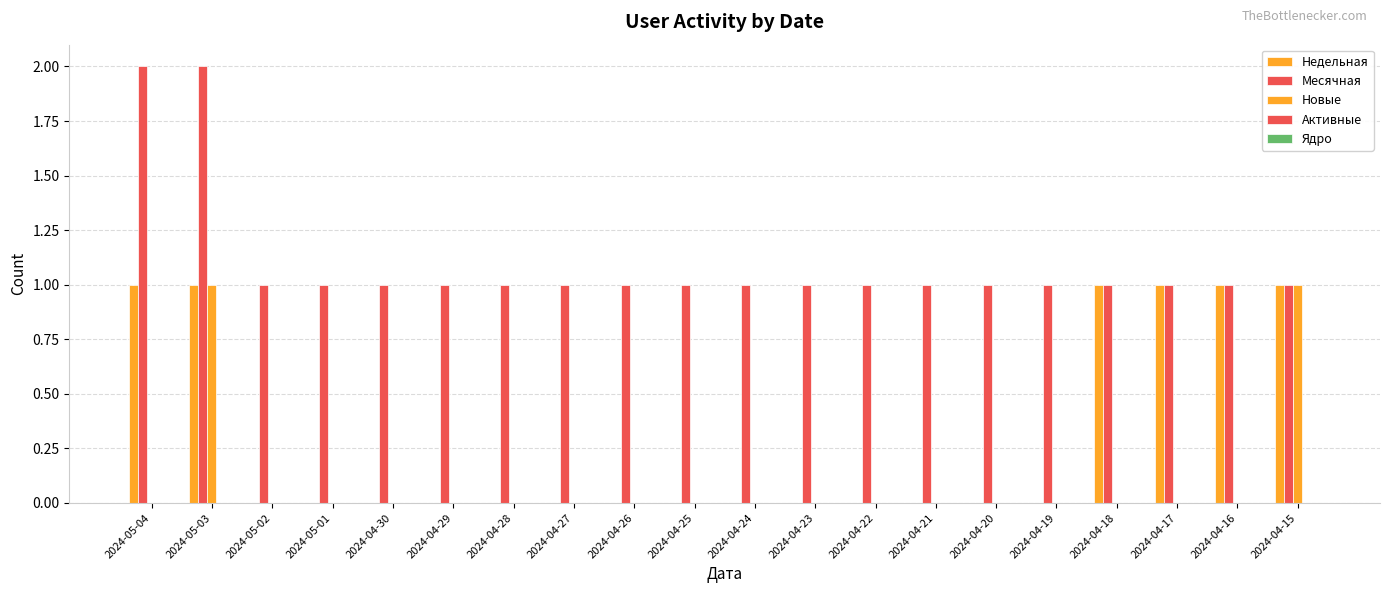

Reading right to left, transcribe all the data shown in this chart.

Недельная: 1	1	1	1	0	0	0	0	0	0	0	0	0	0	0	0	0	0	1	1
Месячная: 1	1	1	1	1	1	1	1	1	1	1	1	1	1	1	1	1	1	2	2
Новые: 1	0	0	0	0	0	0	0	0	0	0	0	0	0	0	0	0	0	1	0
Активные: 0	0	0	0	0	0	0	0	0	0	0	0	0	0	0	0	0	0	0	0
Ядро: 0	0	0	0	0	0	0	0	0	0	0	0	0	0	0	0	0	0	0	0